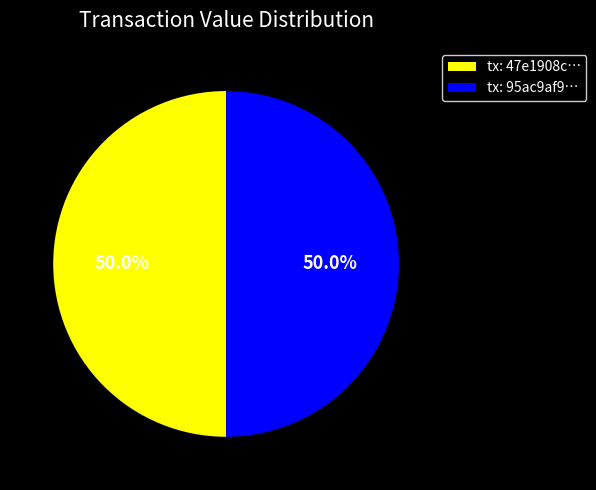

What portion of the pie excludes tx: 47e1908c…?

50.0%